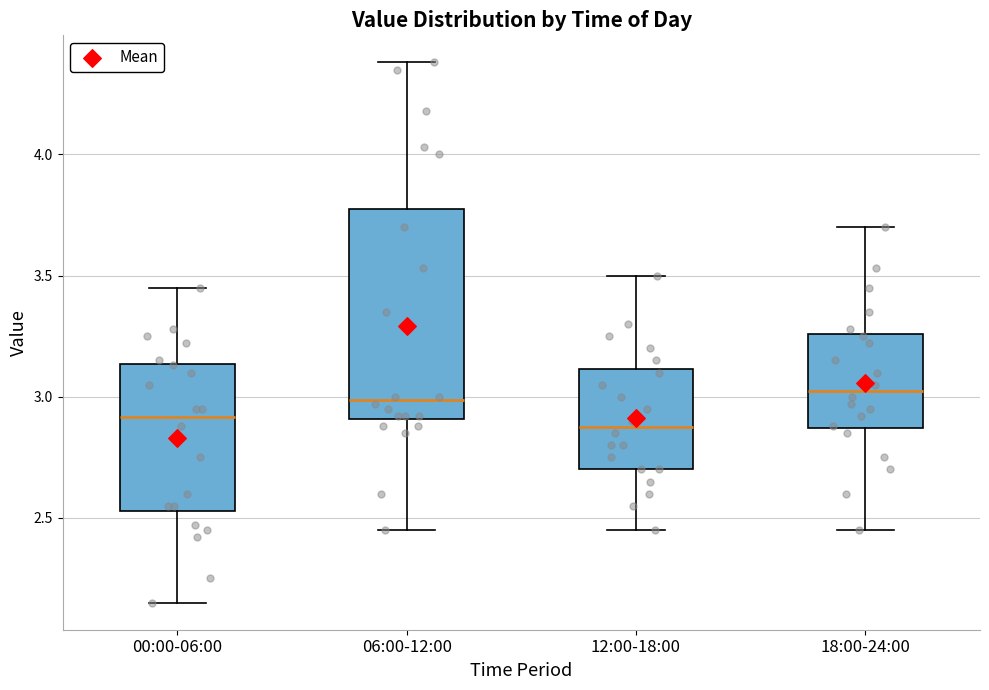

Comparing the boxes themselves (not the whiskers), which one is the tallest?

06:00-12:00